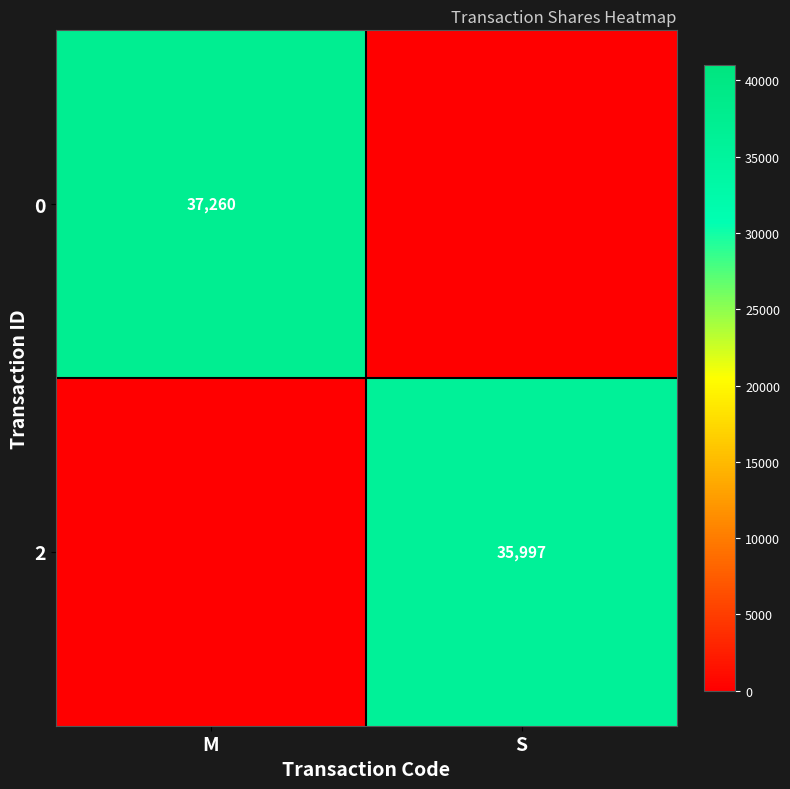

The value of 2 at S is 35997. True or false?

True